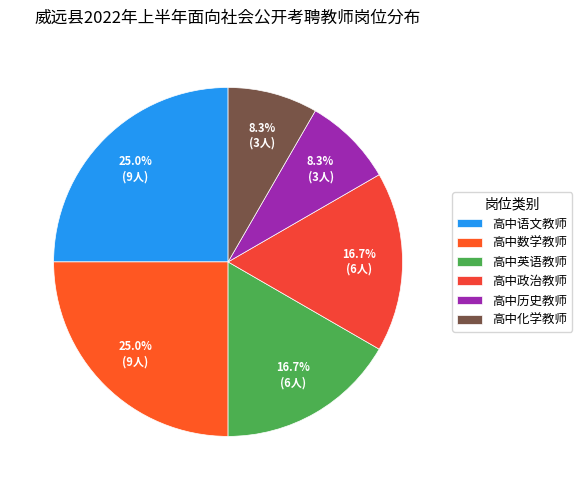

Count the number of slices in the pie.

6